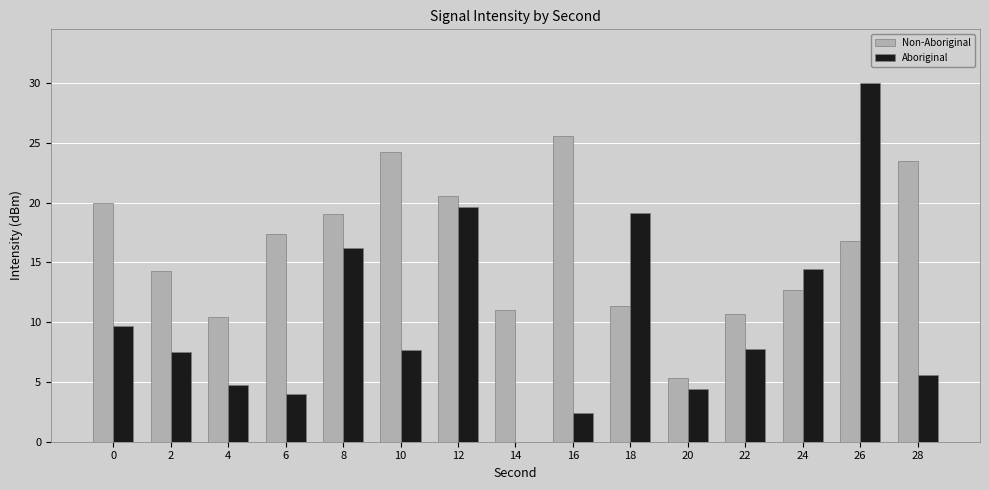

What is the total value across all series at 4?

3.0